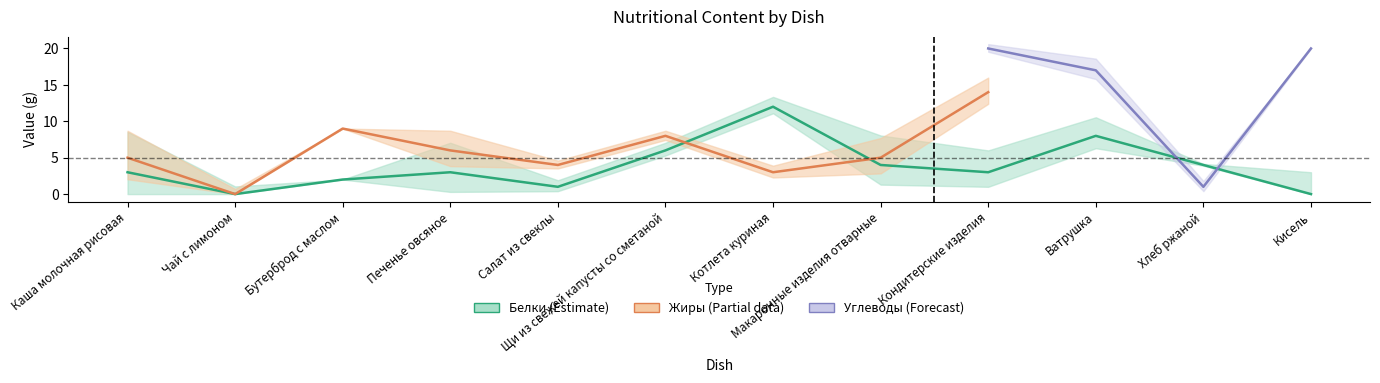

What is the label of the 9th point from the right?

Печенье овсяное